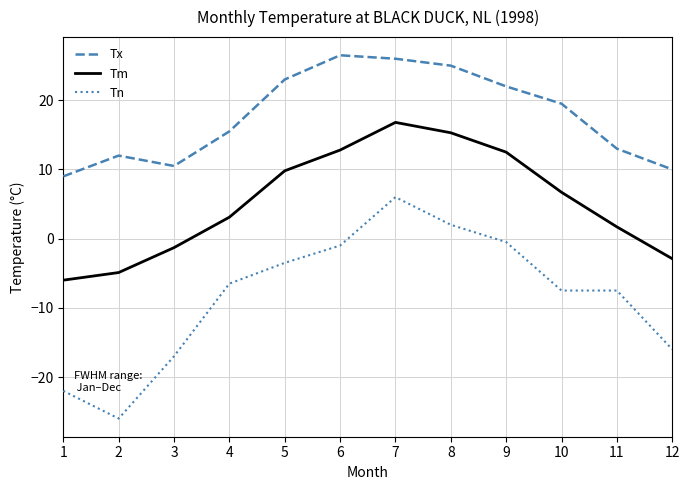

Reading right to left, transcribe all the data shown in this chart.

Tx: 10.0	13.0	19.5	22.0	25.0	26.0	26.5	23.0	15.5	10.5	12.0	9.0
Tm: -2.9	1.7	6.7	12.5	15.3	16.8	12.8	9.8	3.1	-1.3	-4.9	-6.0
Tn: -16.0	-7.5	-7.5	-0.5	2.0	6.0	-1.0	-3.5	-6.5	-17.0	-26.0	-22.0